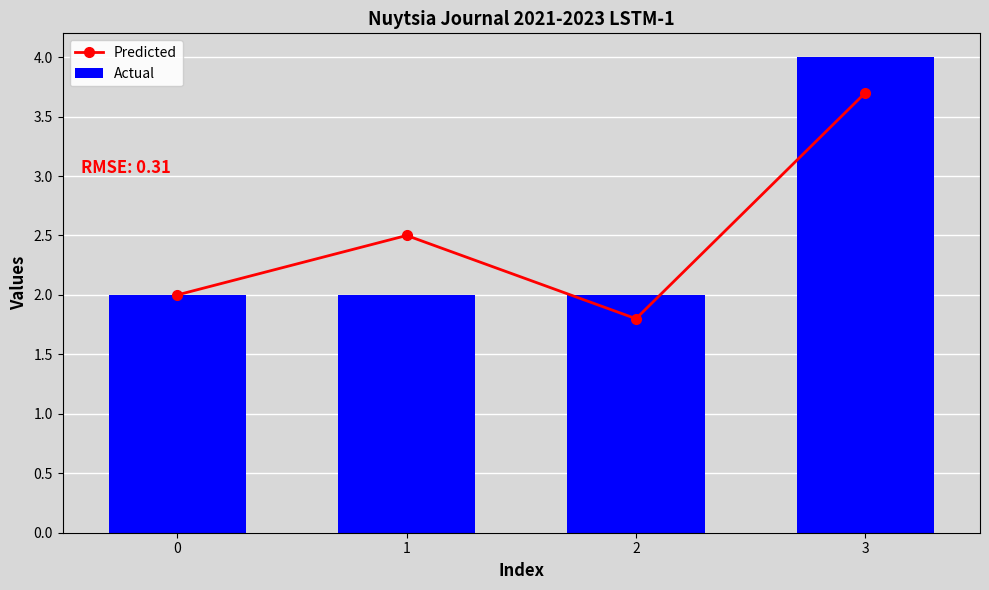

Rank the series by their maximum value, from lowest to highest.

Predicted, Actual